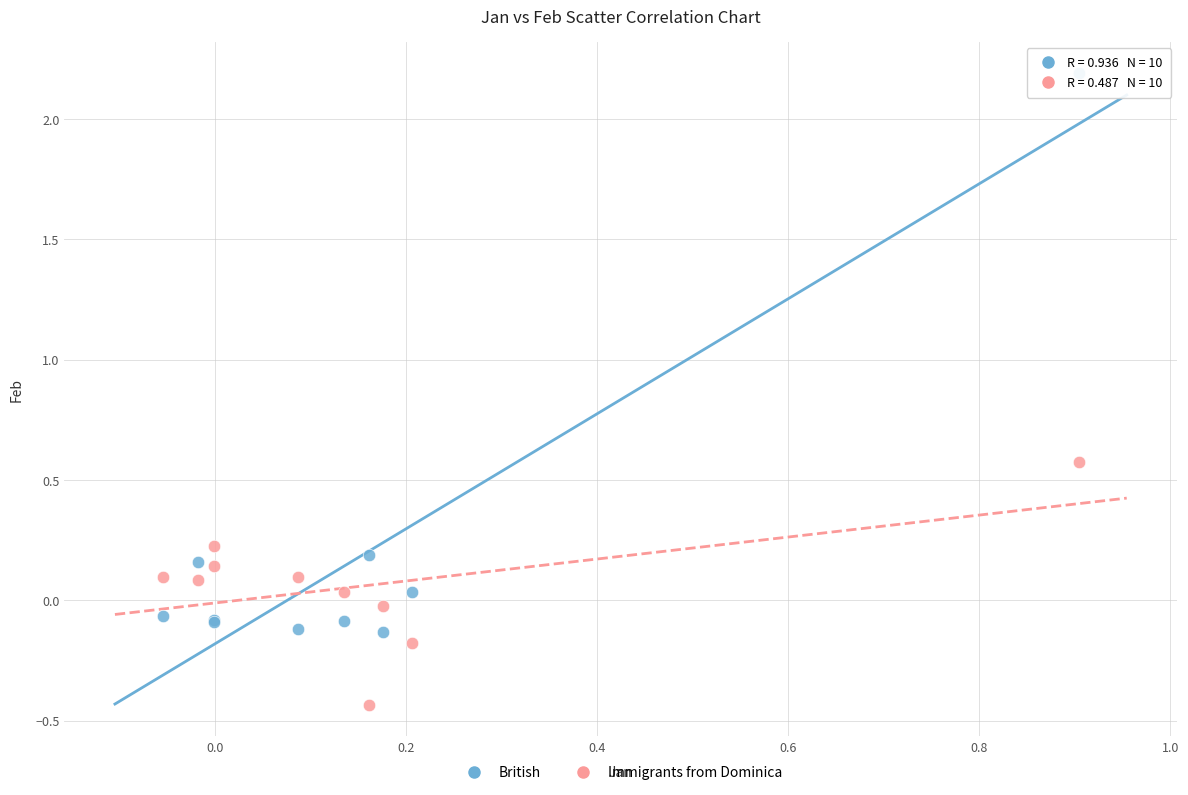

What is the X range (max minus min) for the scatter plot?

1.0